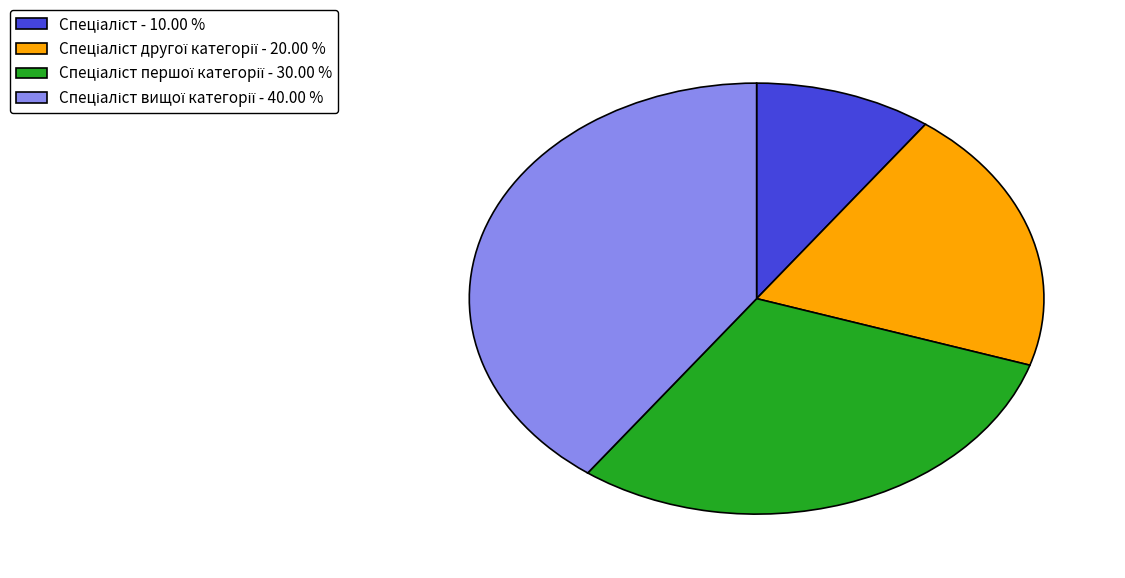

Is there any slice that represents more than half of the pie?

No